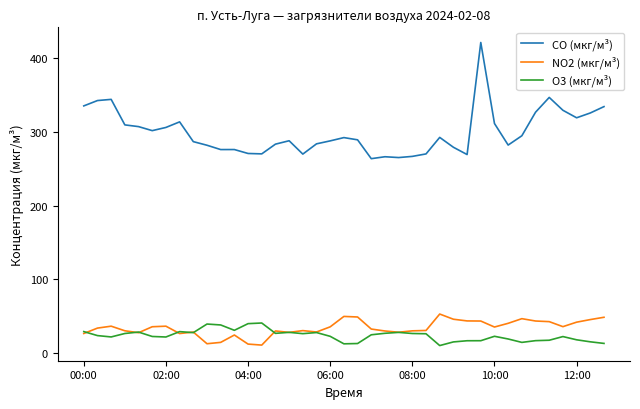

True or false: CO (мкг/м³) and O3 (мкг/м³) cross at least once.

False